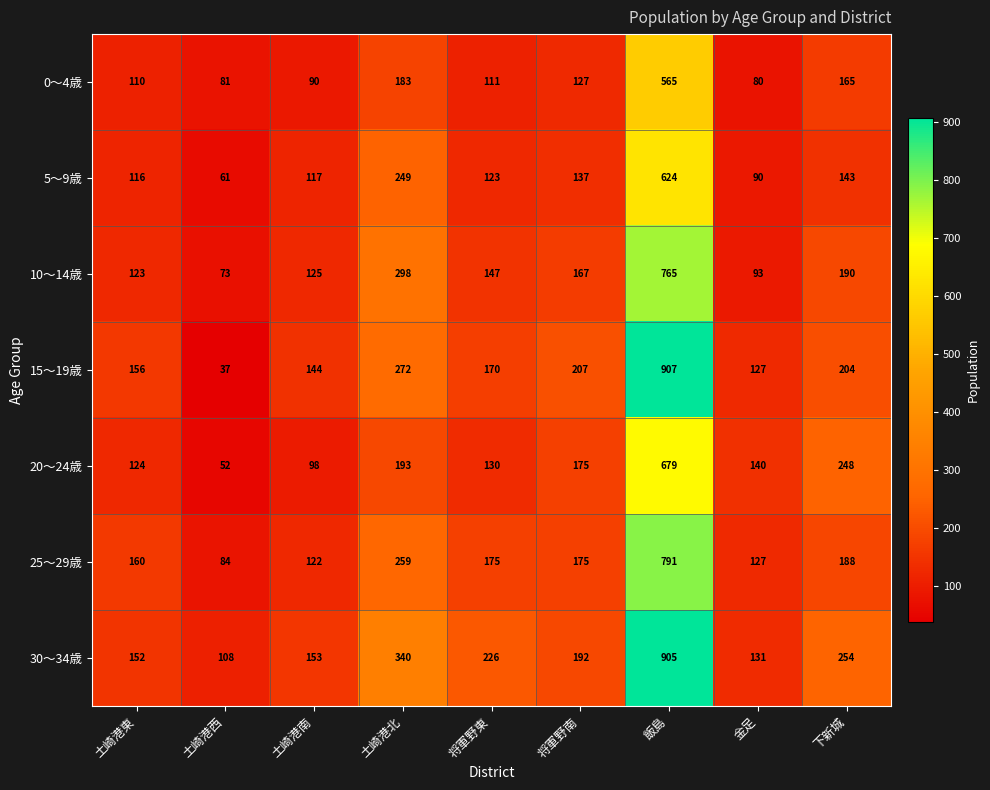

How many distinct data groups are displayed?

7